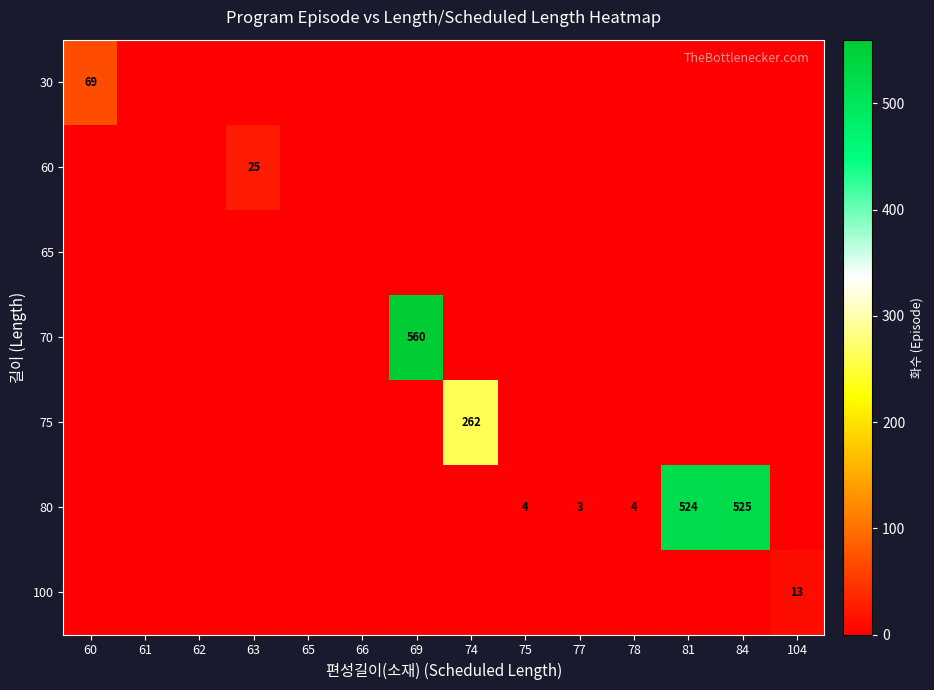

Is it true that 80 equals 1 at 75?

False